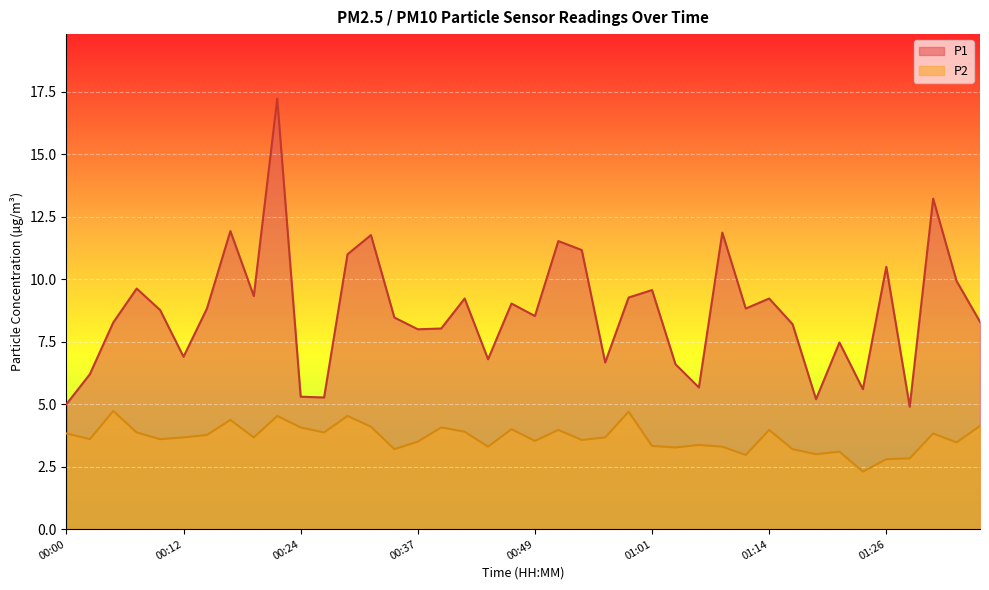

Which series has the largest total across all categories?

P1